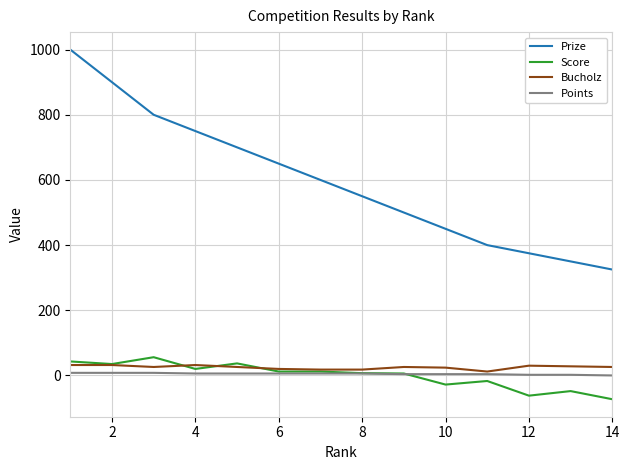

Which series has the widest spread of values?

Prize